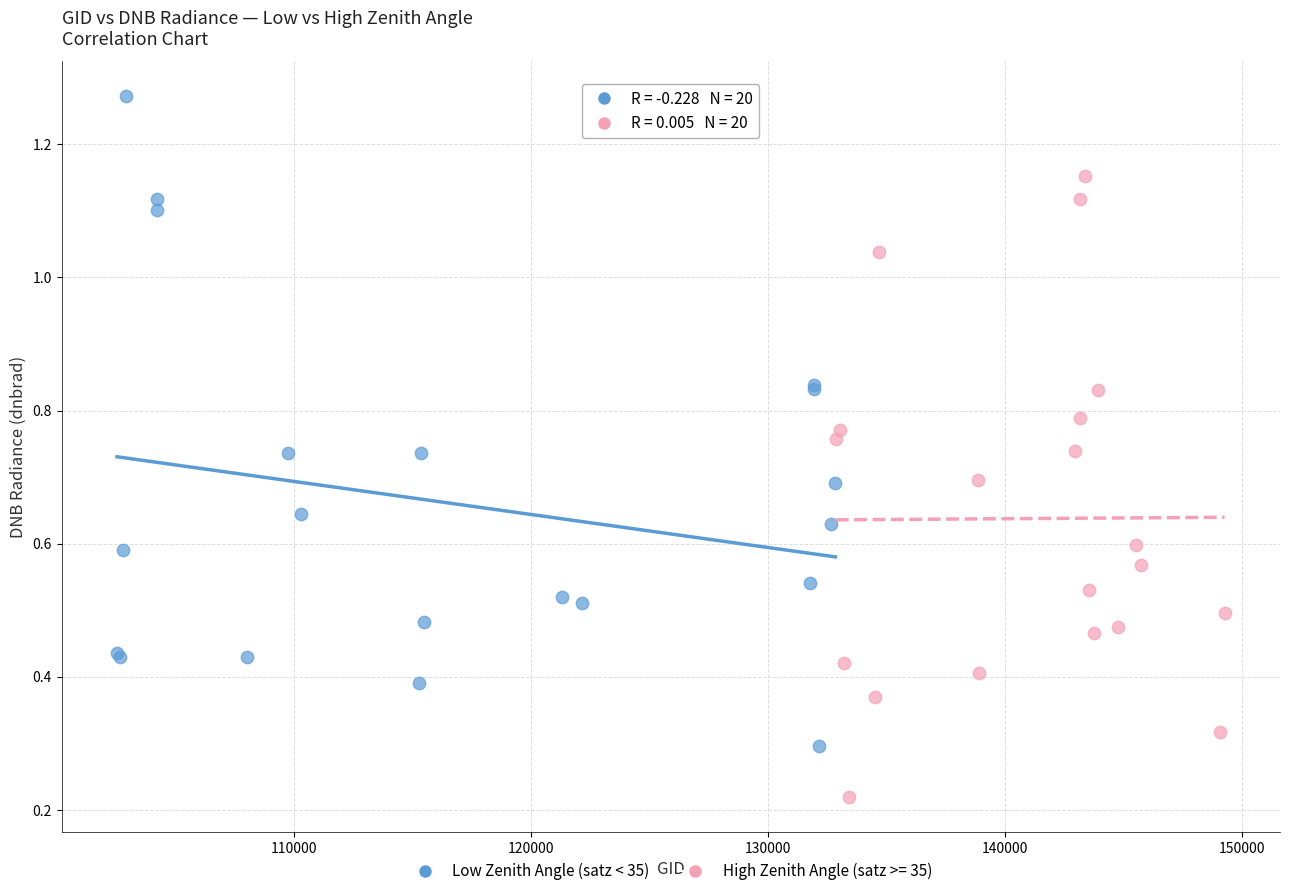

Which series contains the highest Y value?

Low Zenith Angle (satz < 35)